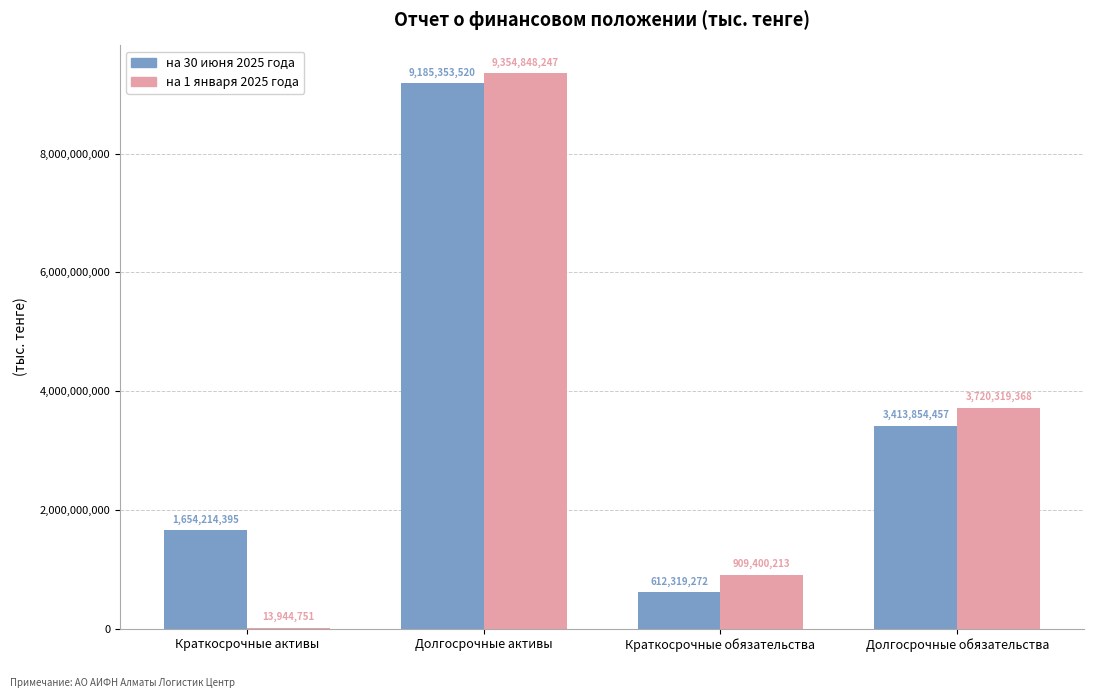

At which label does на 30 июня 2025 года first exceed 3413854457?

Долгосрочные активы